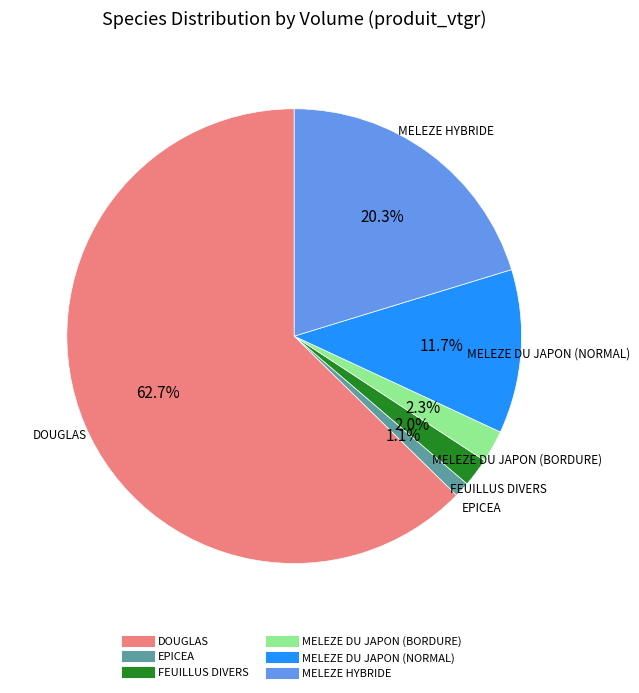

The DOUGLAS slice represents 63% of the pie. True or false?

True